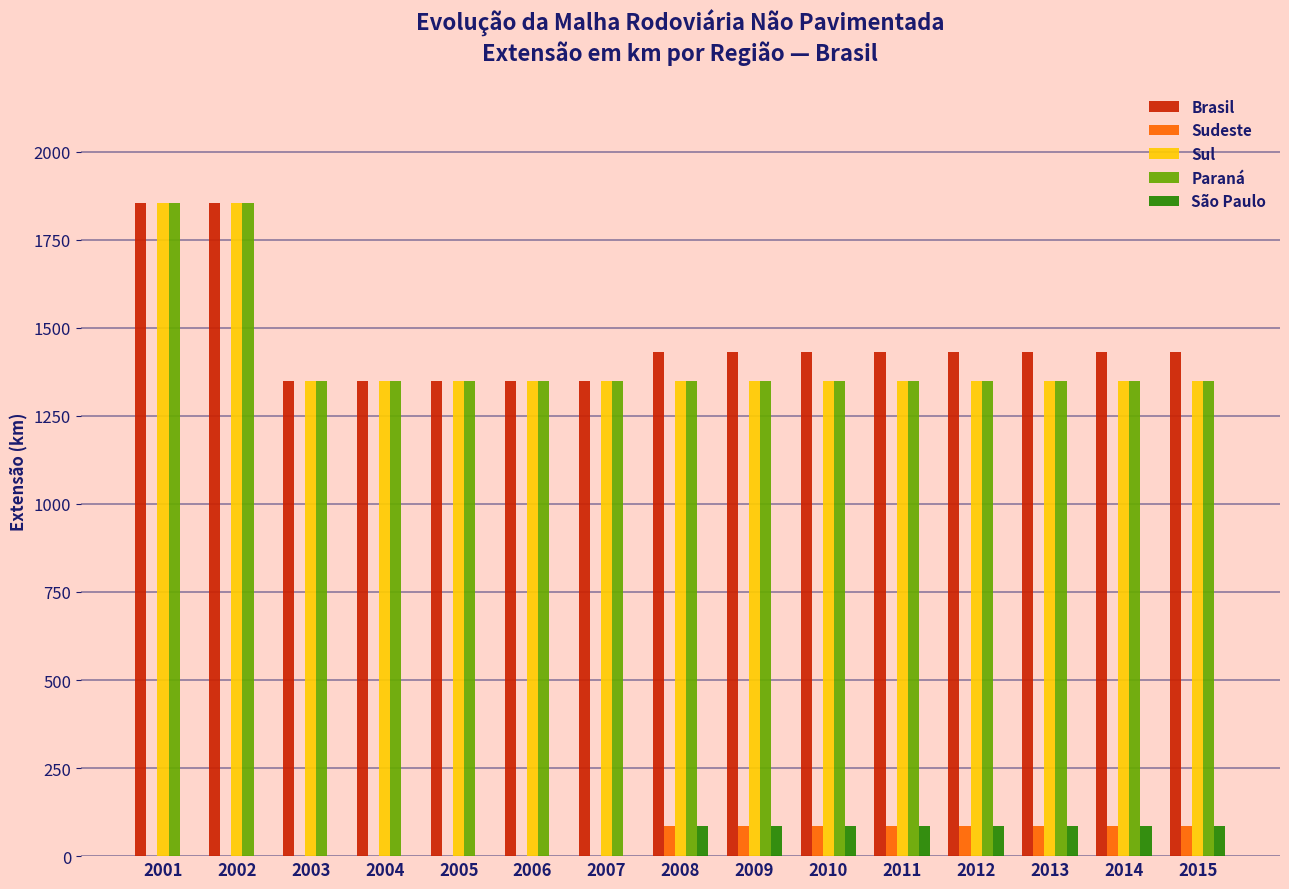

What is the total value across all series at 2010?

4298.1